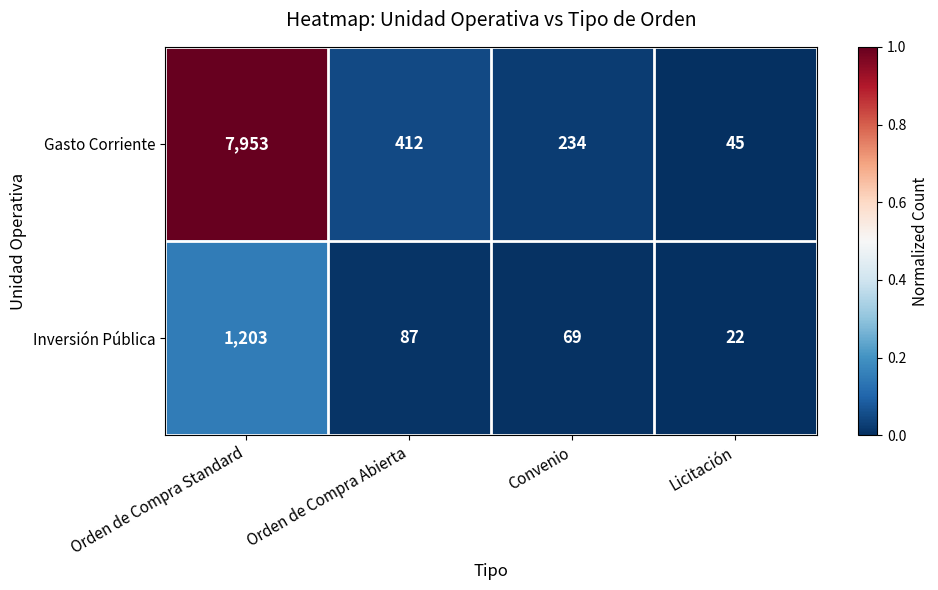

Reading right to left, transcribe all the data shown in this chart.

Gasto Corriente: Licitación=45	Convenio=234	Orden de Compra Abierta=412	Orden de Compra Standard=7953
Inversión Pública: Licitación=22	Convenio=69	Orden de Compra Abierta=87	Orden de Compra Standard=1203